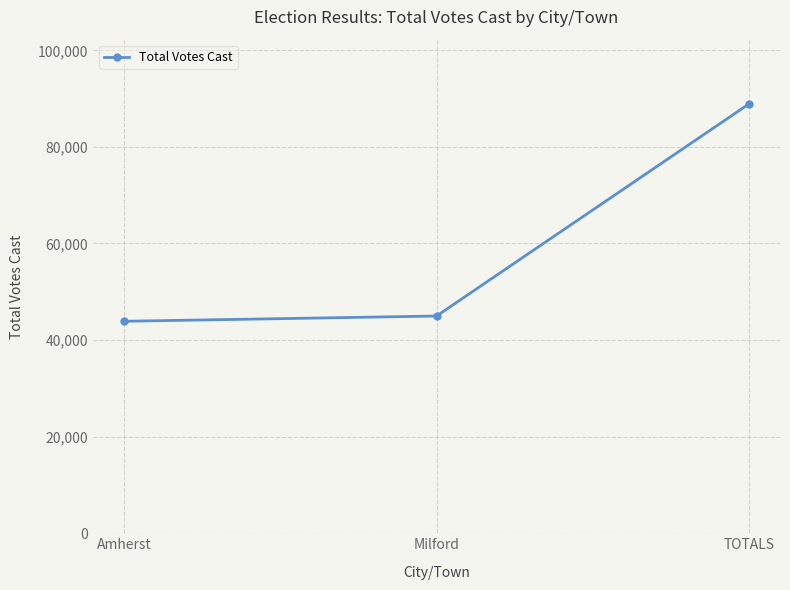

What position from the left is Milford?

2